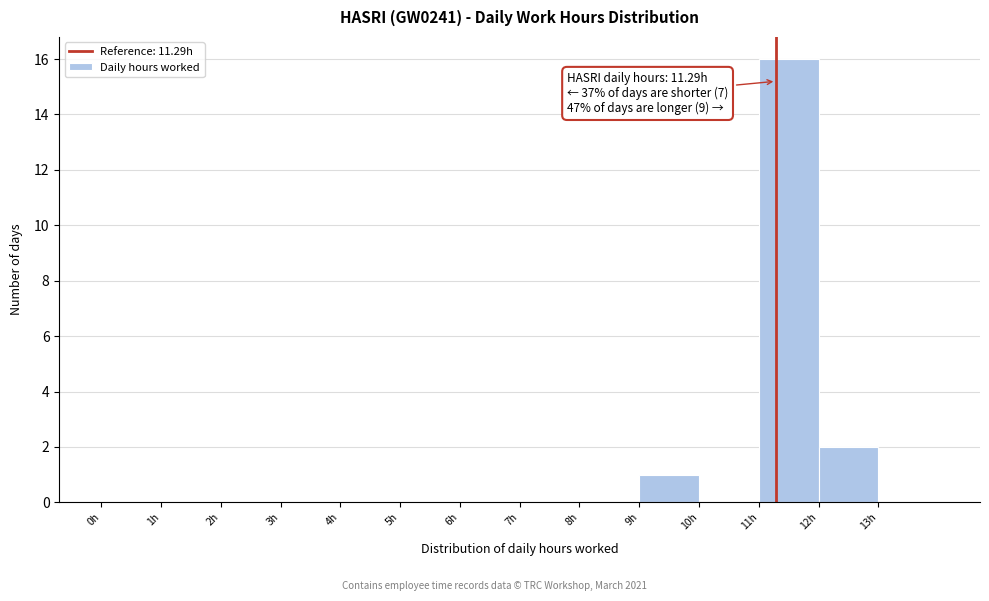

Over which range of the x-axis is the bar tallest?

11 to 12